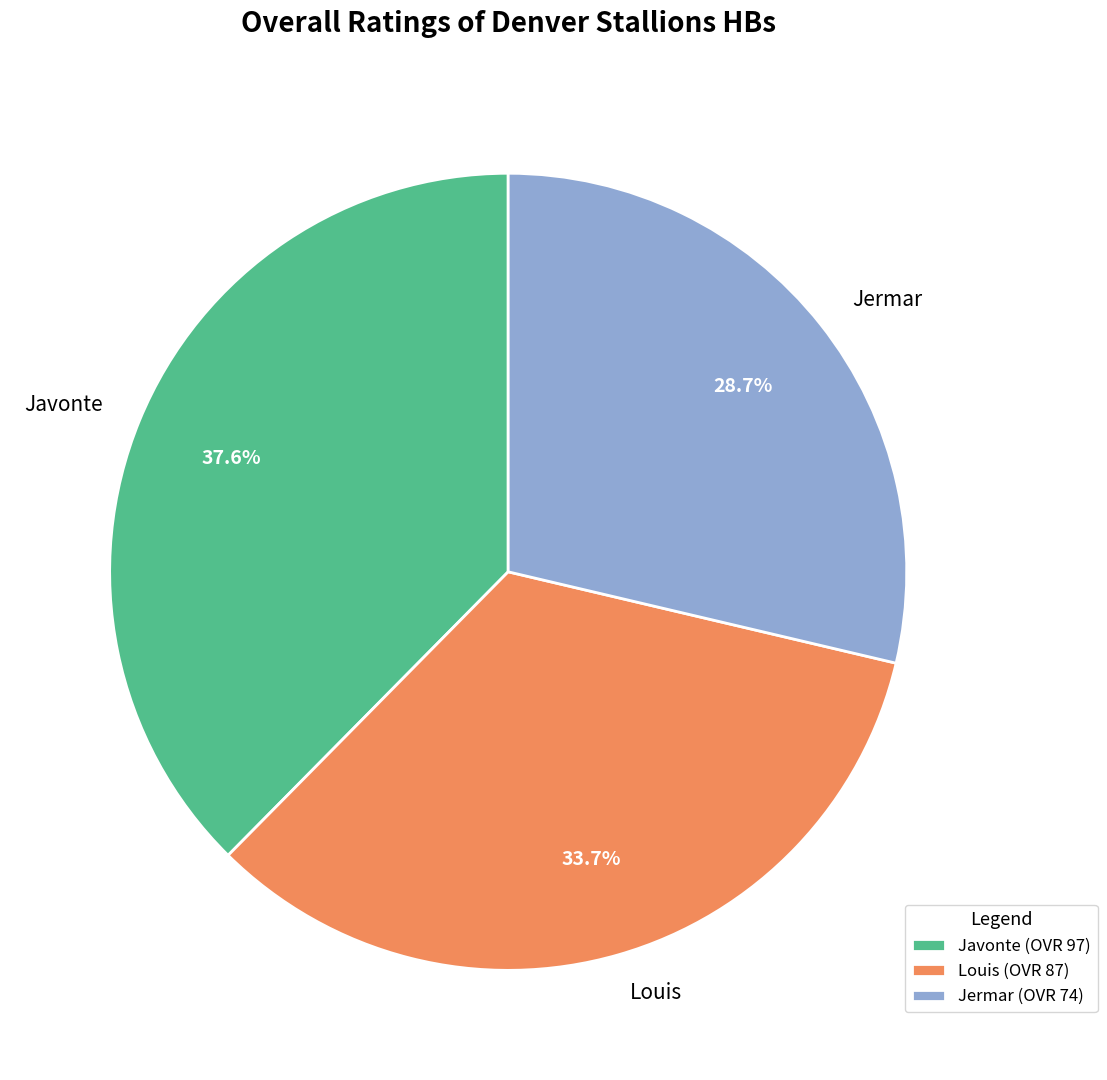

Is Jermar the majority of the pie?

No